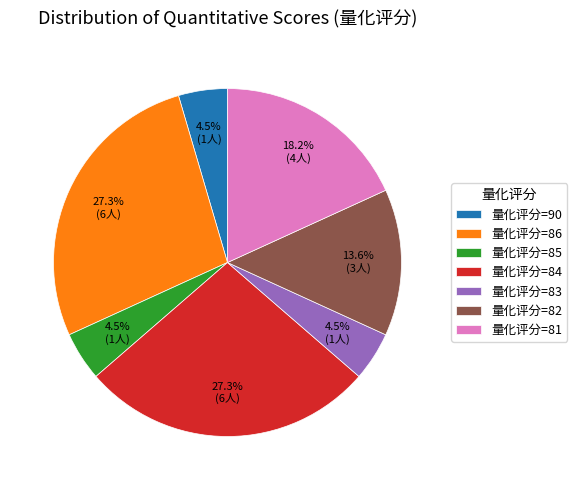

Does 量化评分=81 represent more than half of the total?

No